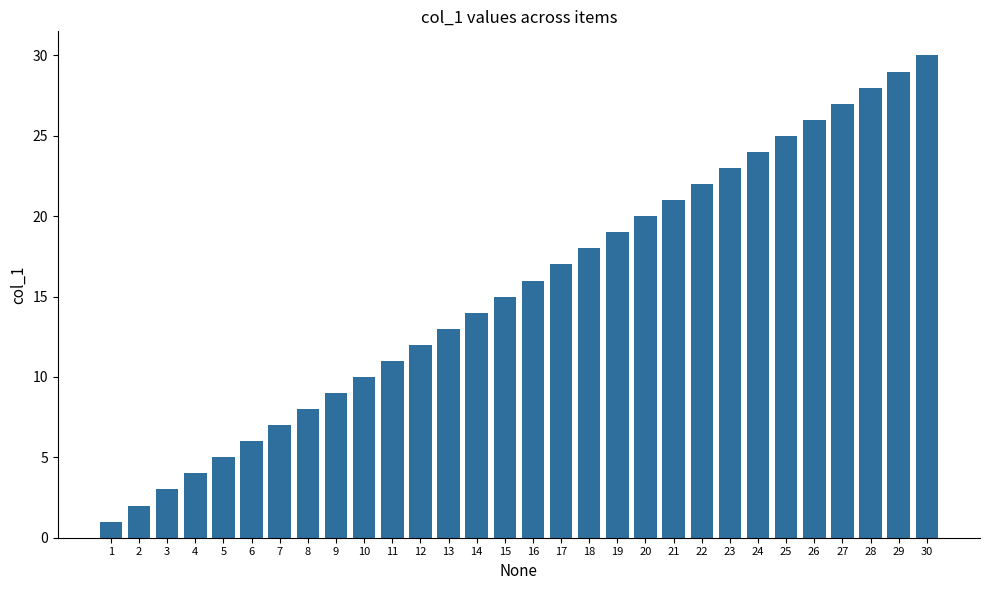

Rank the categories by value from highest to lowest.

30, 29, 28, 27, 26, 25, 24, 23, 22, 21, 20, 19, 18, 17, 16, 15, 14, 13, 12, 11, 10, 9, 8, 7, 6, 5, 4, 3, 2, 1